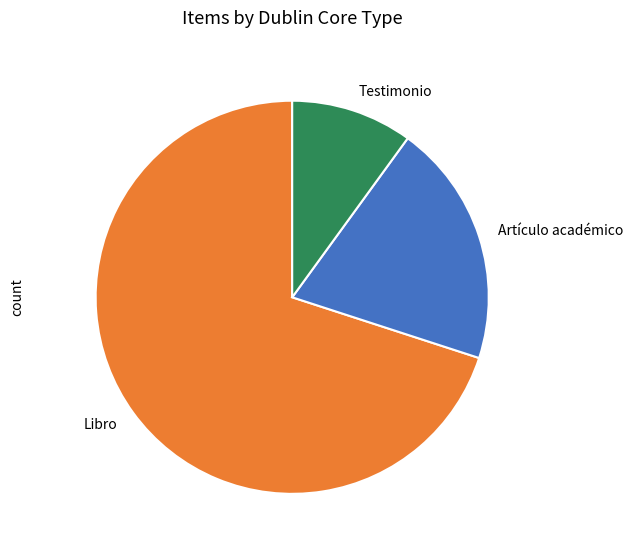

What is the largest slice in the pie chart?

Libro